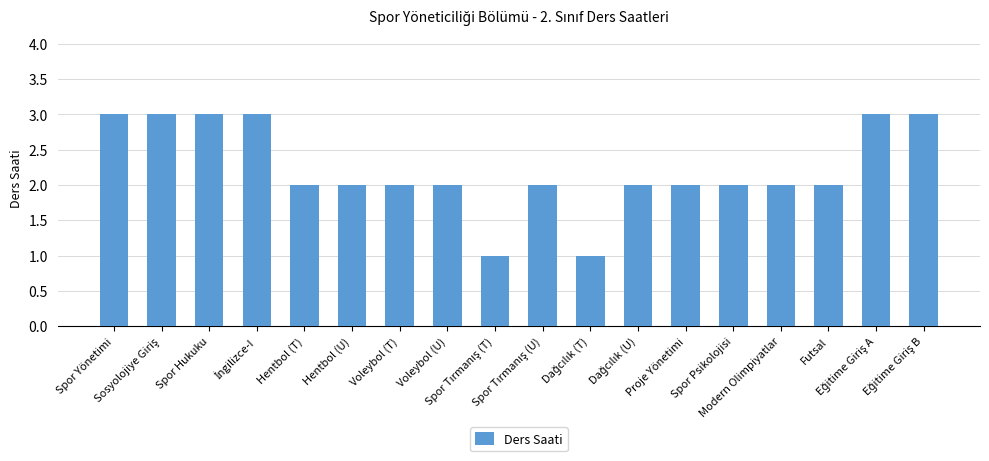

What is the value of the 18th bar from the left?

3